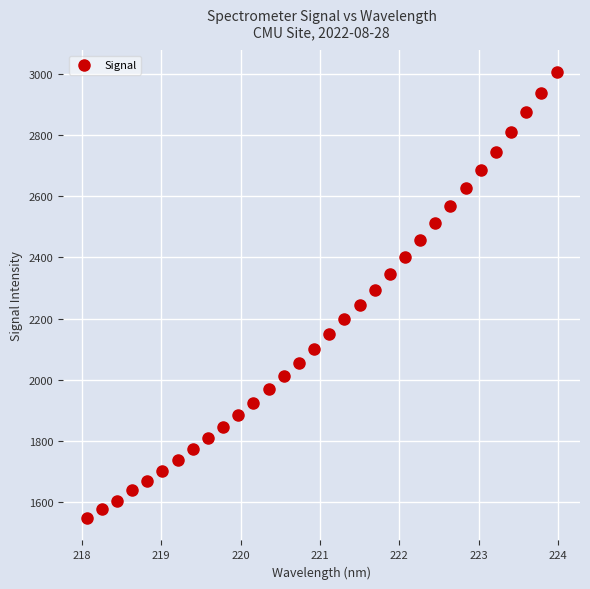

What is the range of X values (max minus min)?

5.9